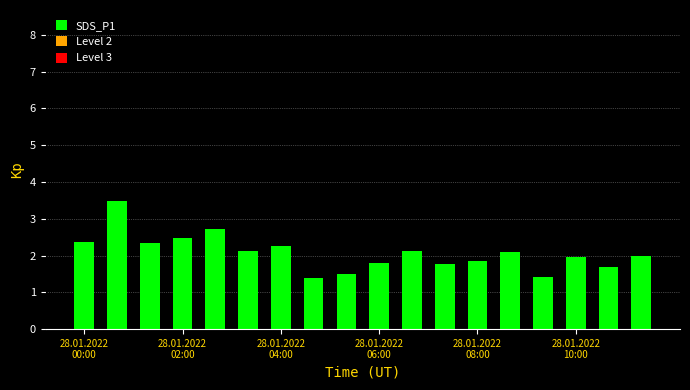

What is the value of the 2nd bar from the left?

3.5